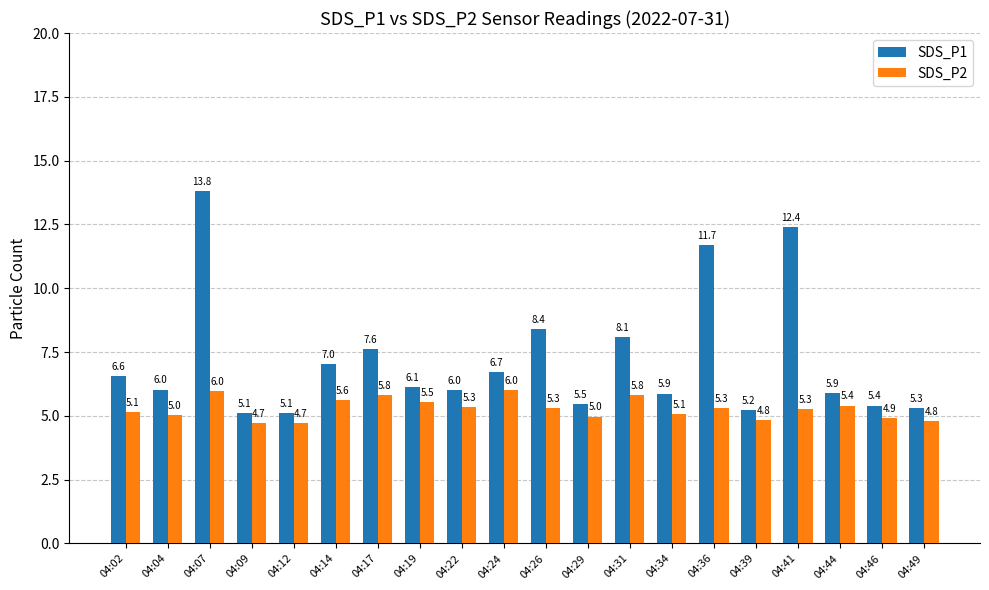

Is it true that SDS_P1 equals 1.9 at 04:19?

False